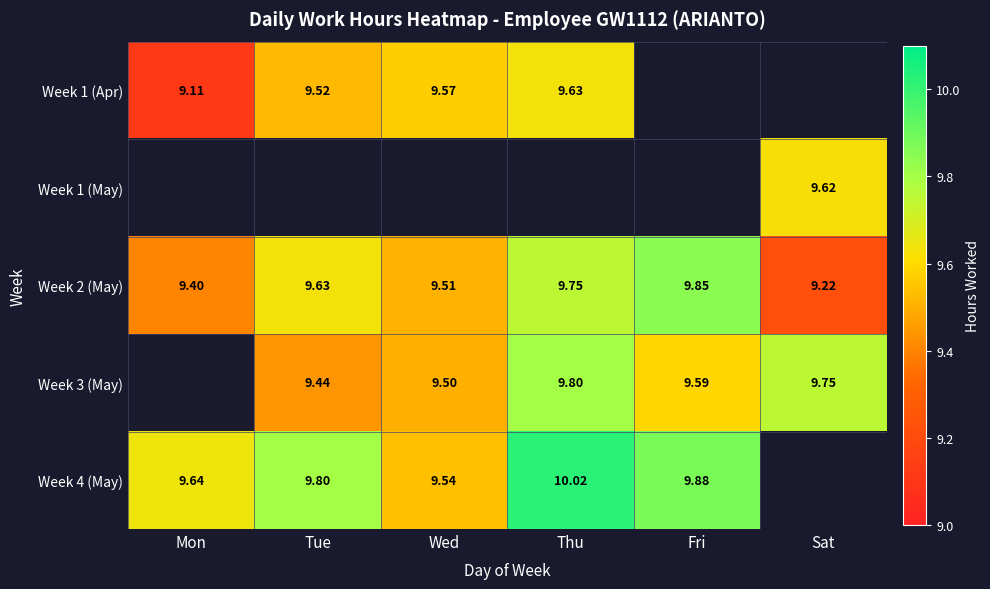

Count the Week 2 (May) values in the range 9 to 10.

6